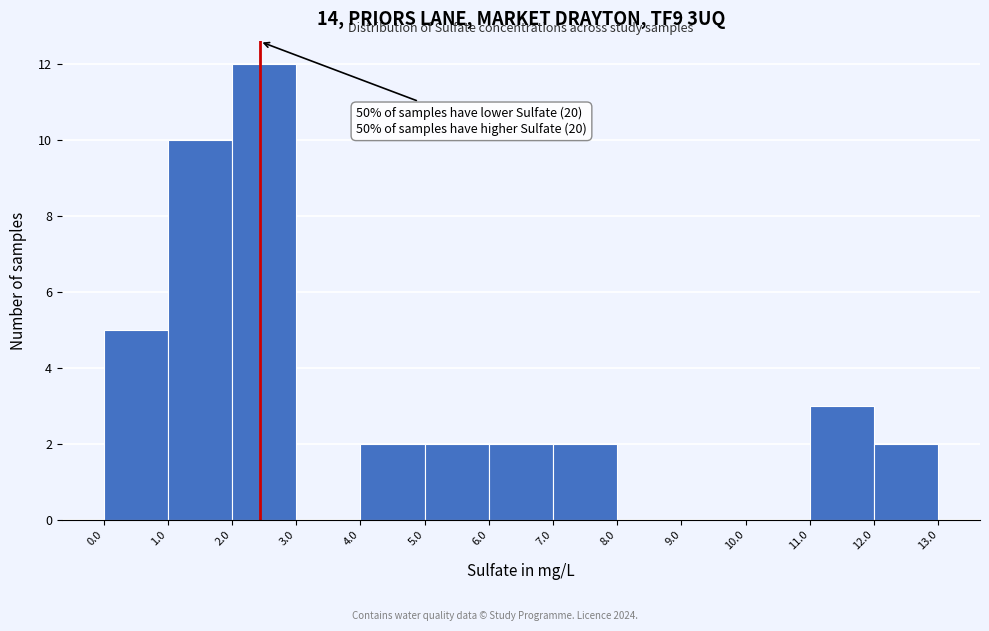

Which range on the x-axis has the tallest bar?

2.0 to 3.0